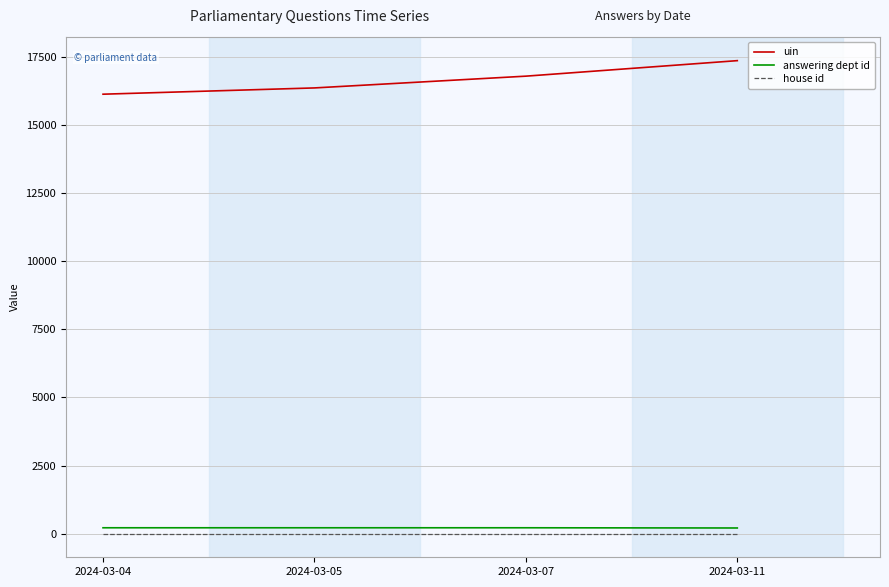

Which series has the largest range (max minus min)?

uin